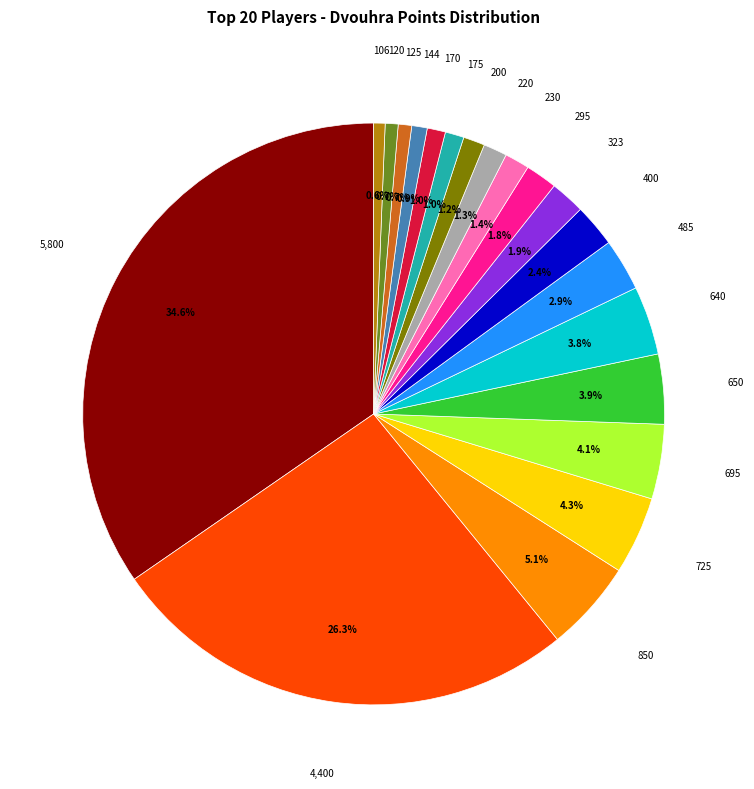

Is there a majority slice in this chart?

No